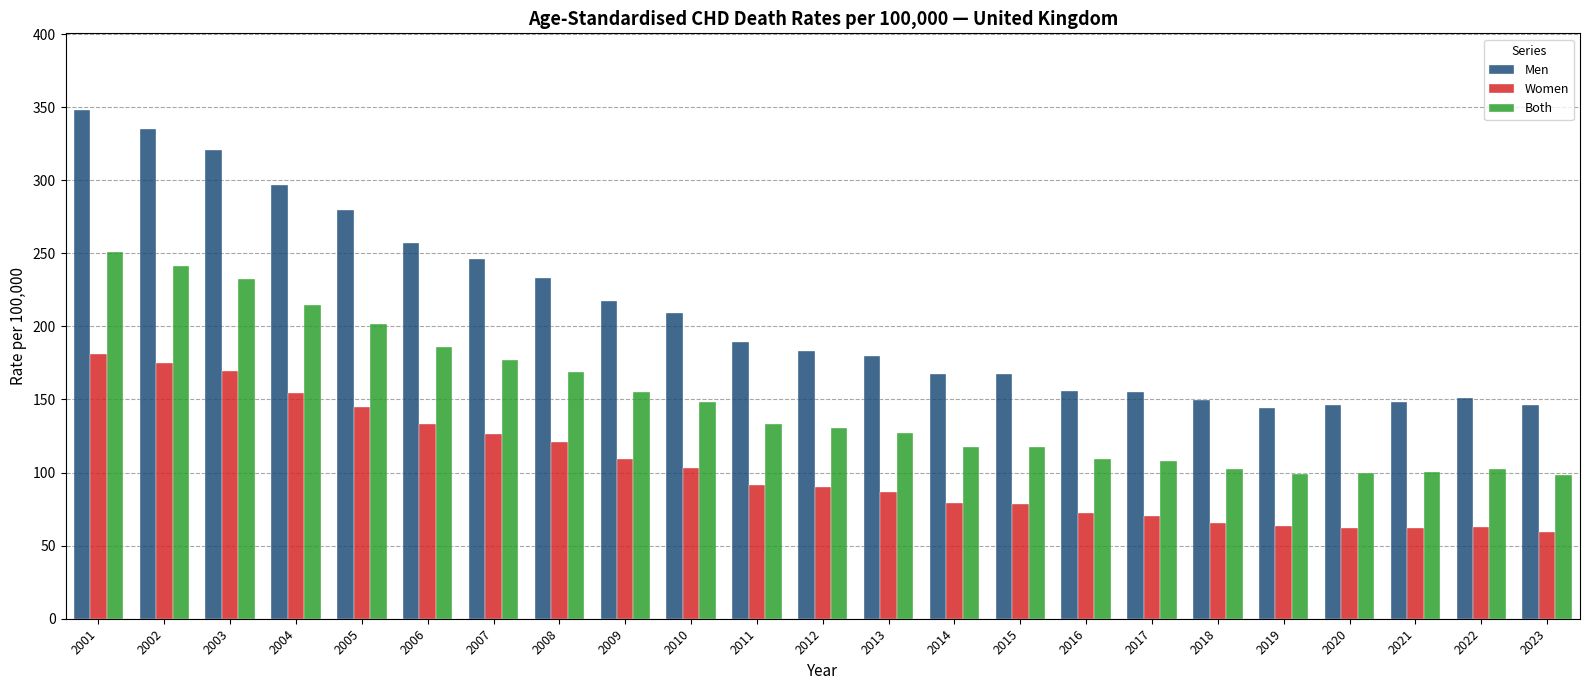

Which label corresponds to the largest value in the chart?

2001